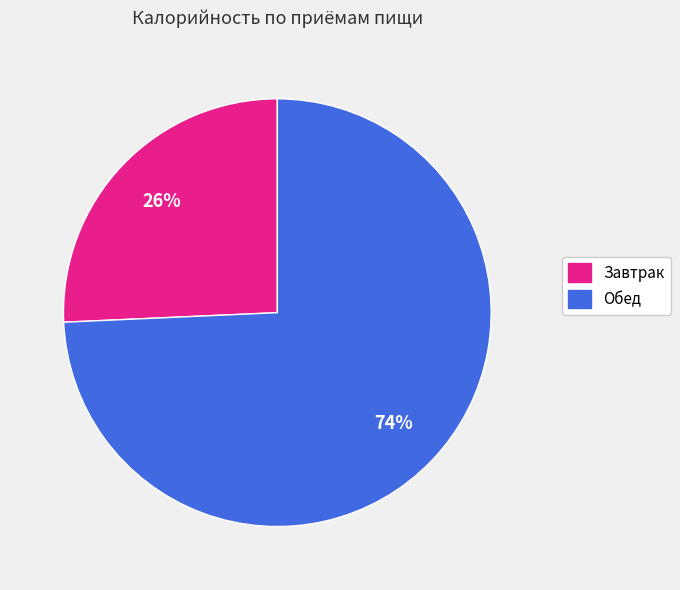

What percentage is the Завтрак slice, to the nearest percent?

26%